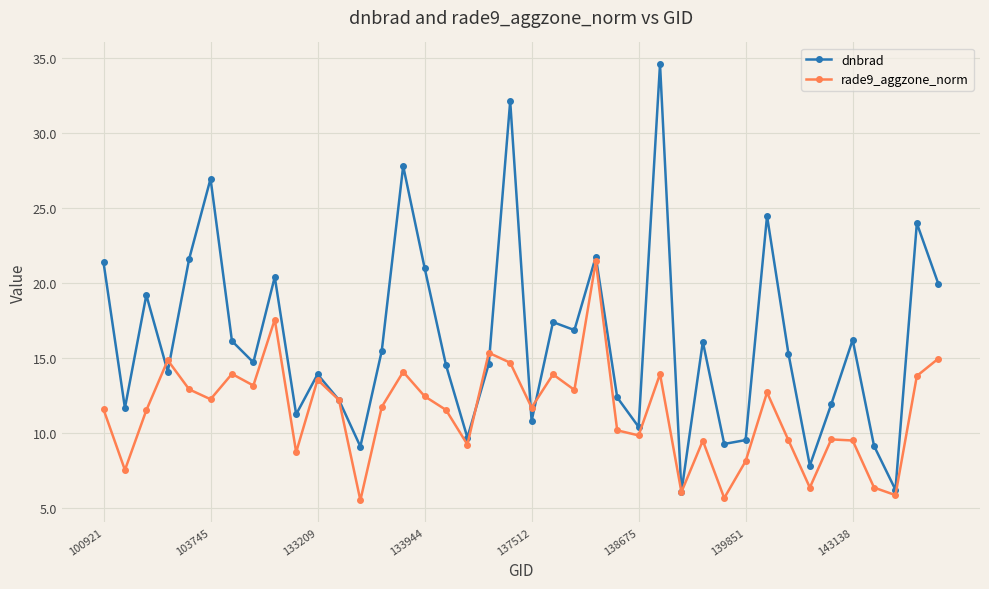

Which series has the widest spread of values?

dnbrad